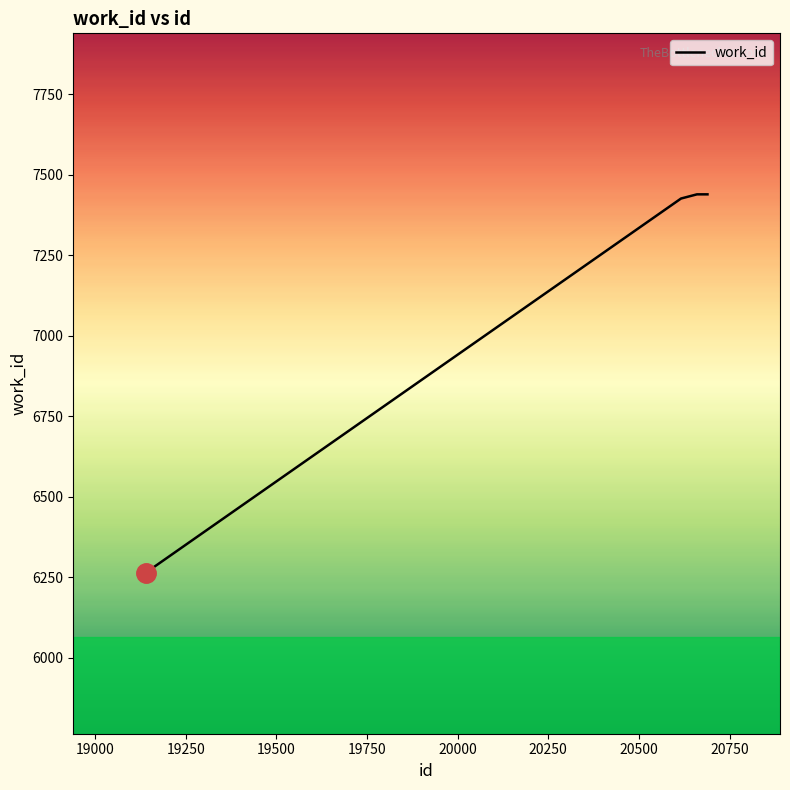

What is the sum of all values?

36007